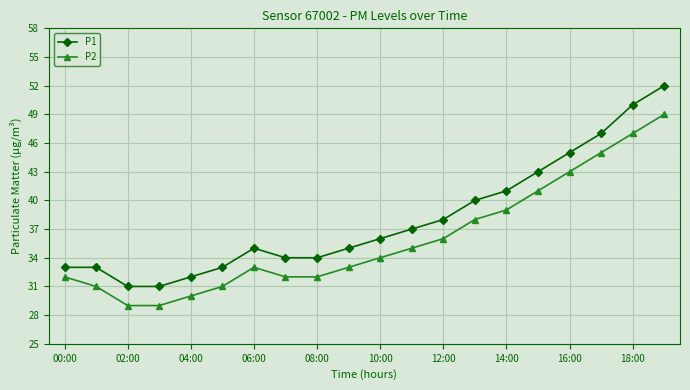

Which series has the largest total across all categories?

P1